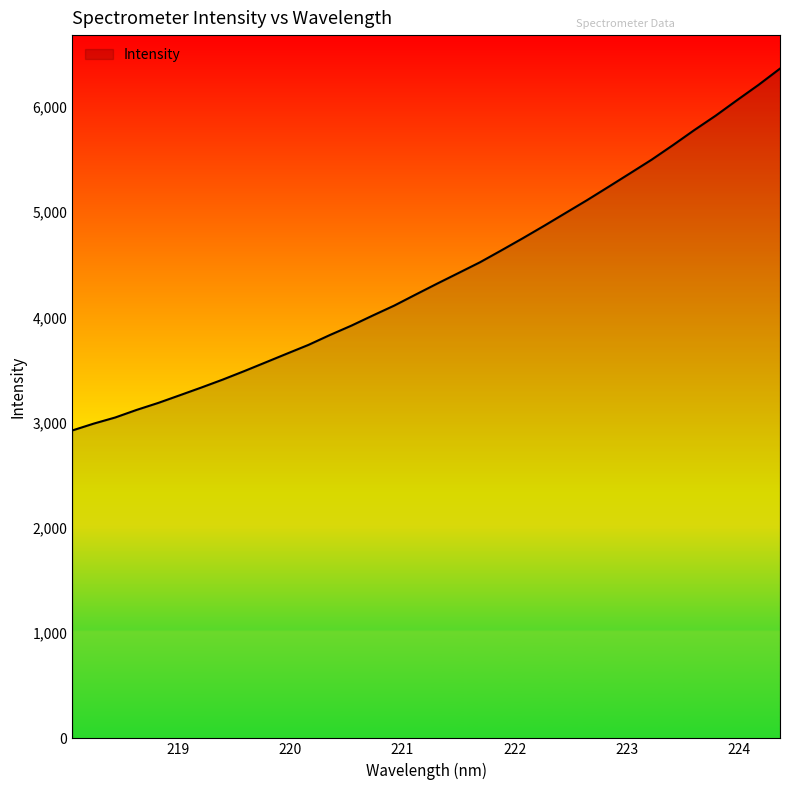

What is the minimum value shown in the chart?

2926.2